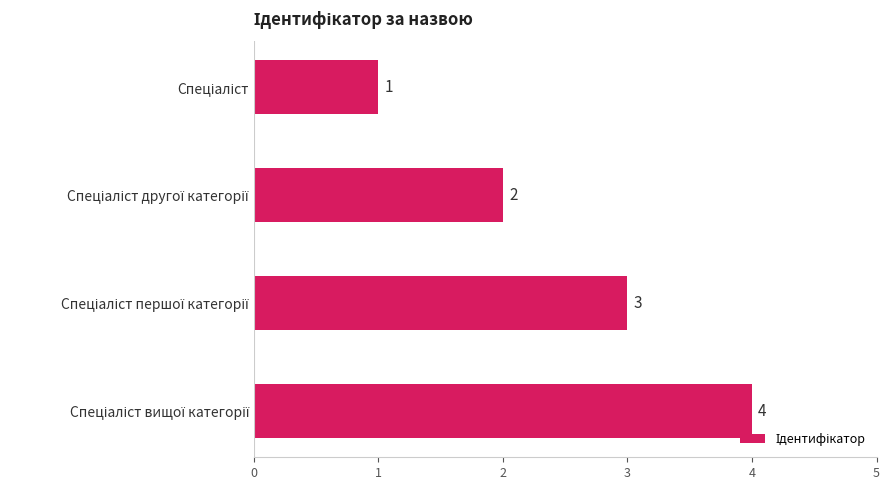

What is the maximum value shown in the chart?

4